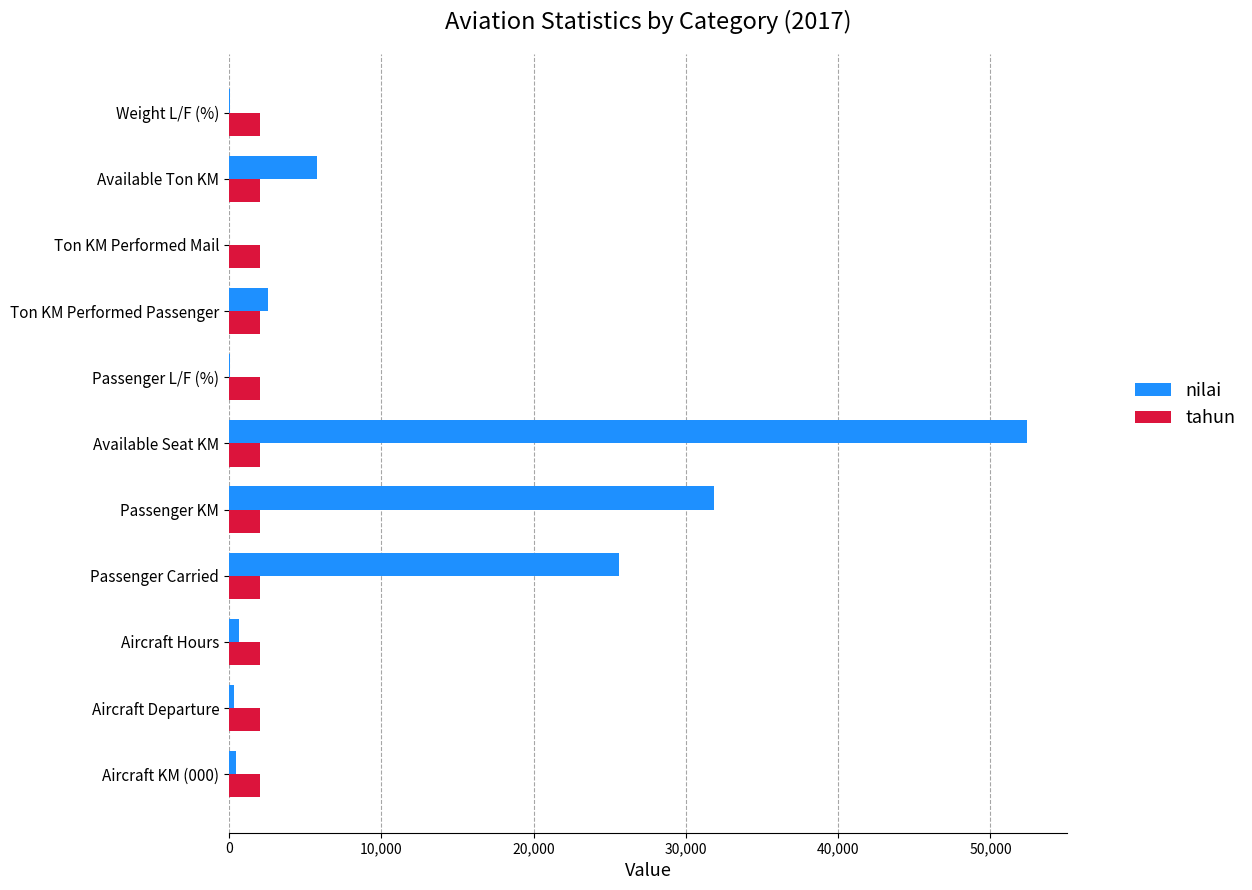

What is the greatest value displayed?

52430